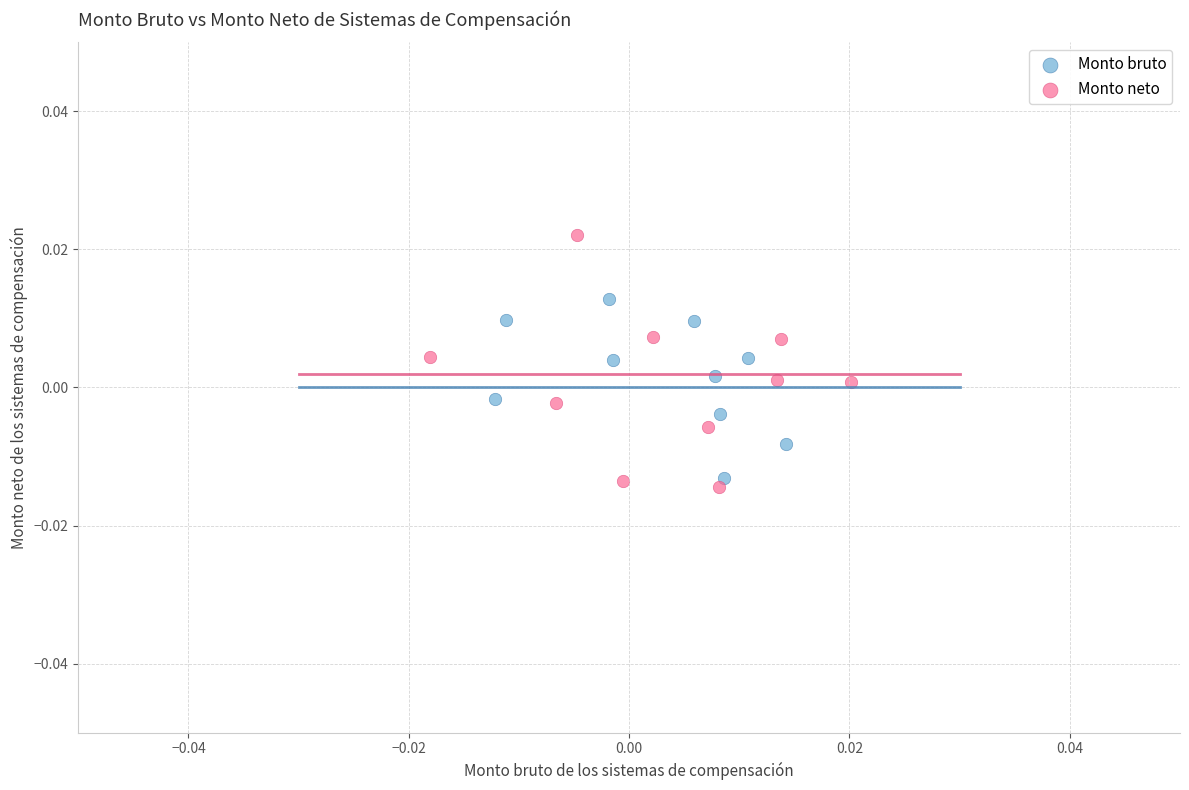

Which series has the largest Y range (max minus min)?

Monto neto